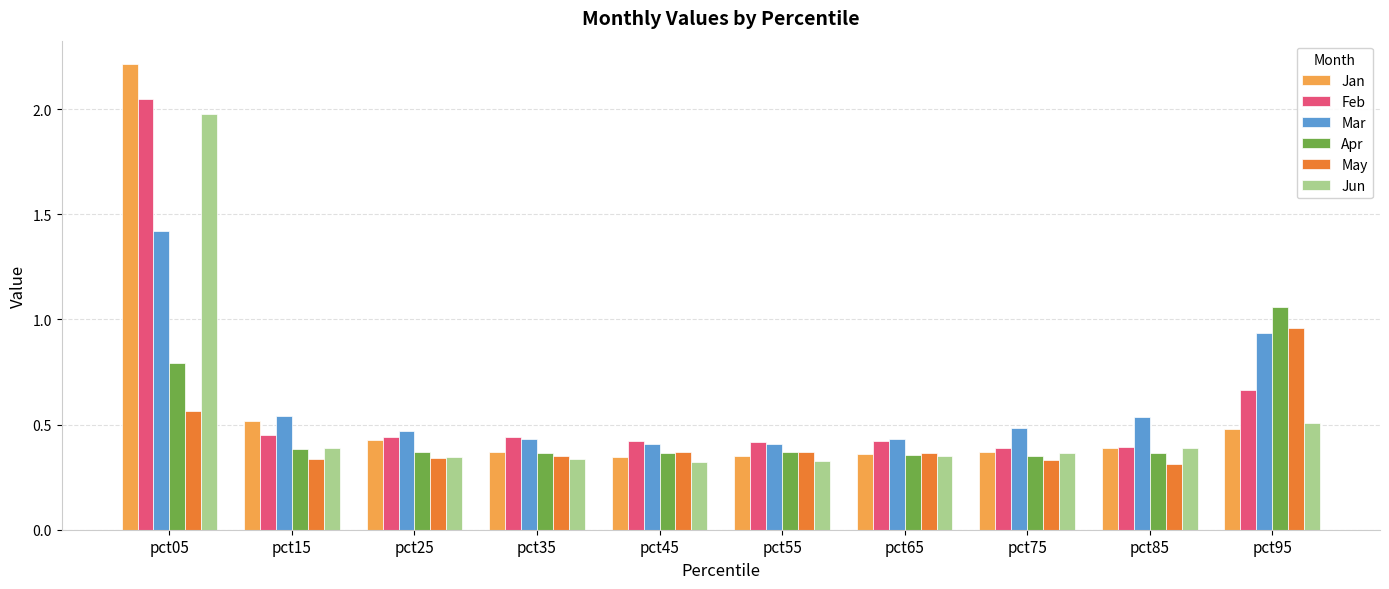

Which category has the highest value in the May series?

pct95